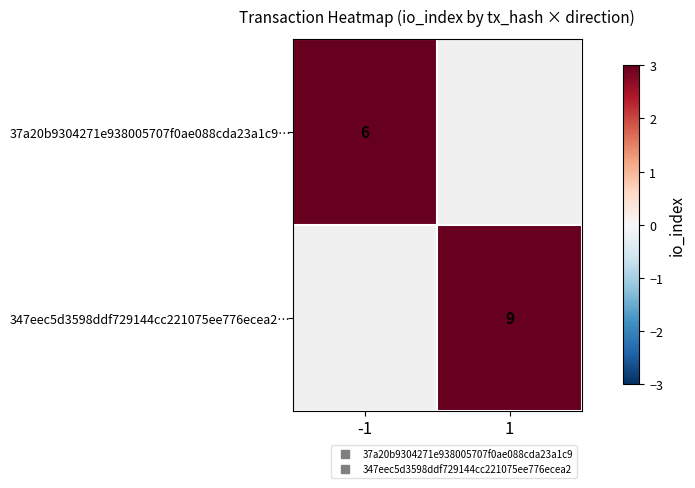

List the labels in order of 37a20b9304271e938005707f0ae088cda23a1c9… value, largest first.

-1, 1